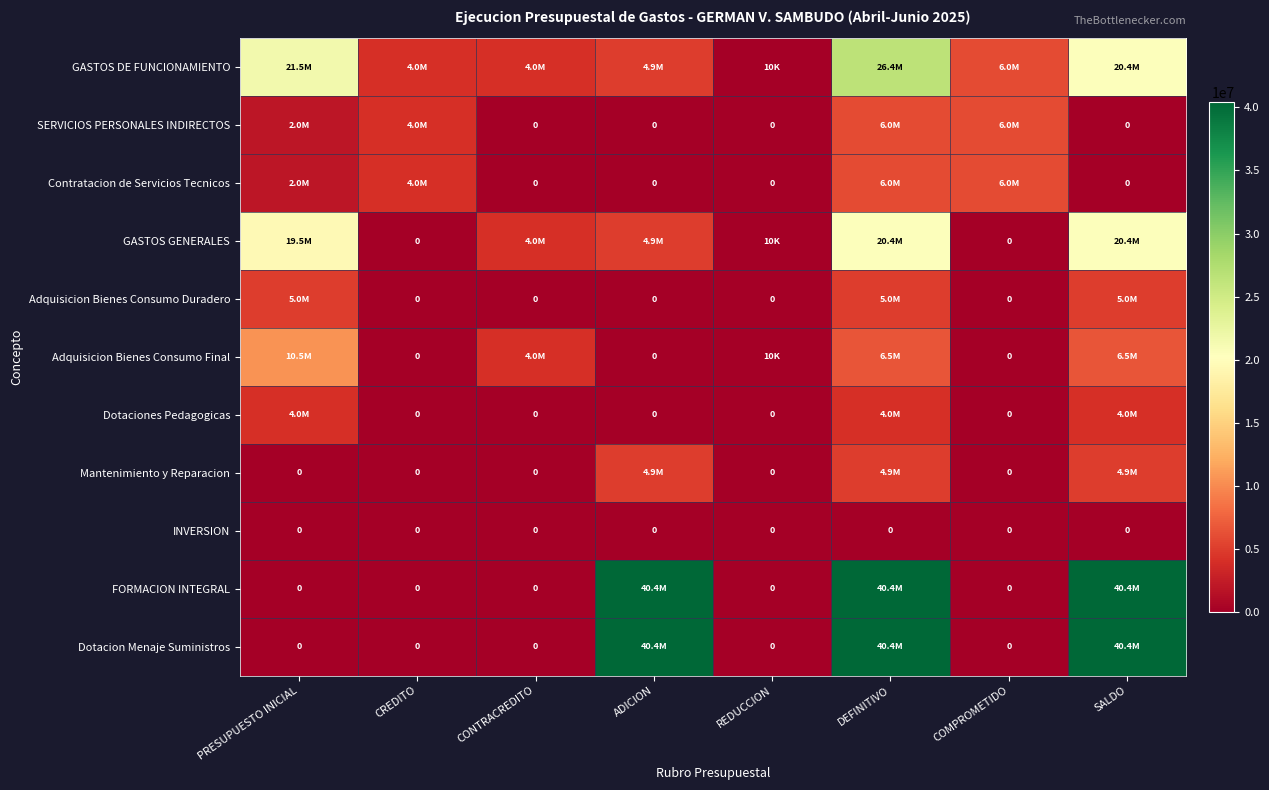

Where does the Contratacion de Servicios Tecnicos series first go above 2000000?

CREDITO